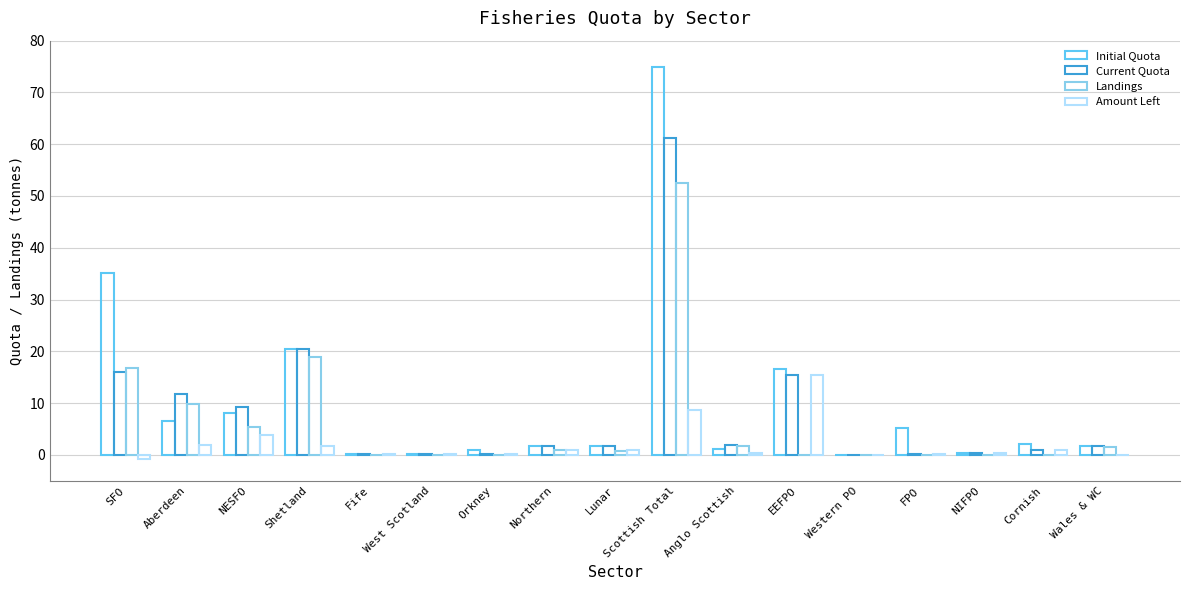

What is the average value of the Current Quota series?

8.4